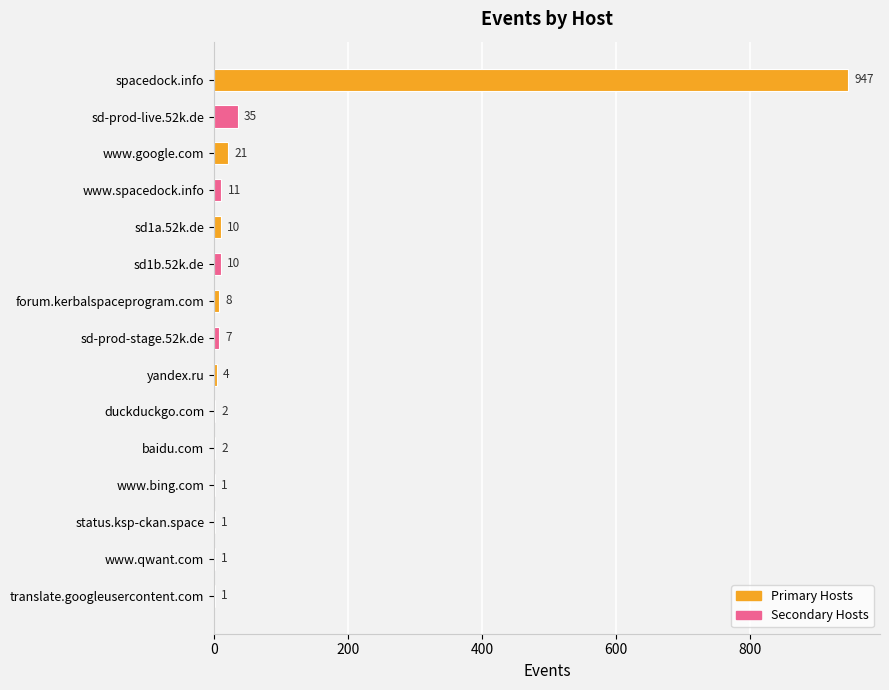

How many bars are there in total?

15